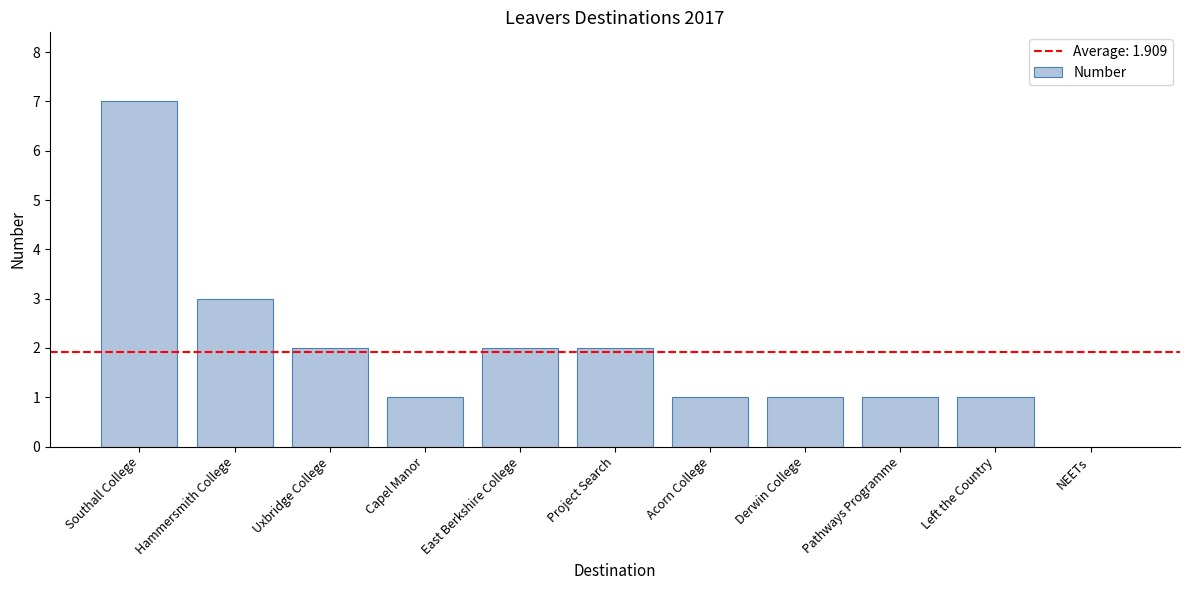

How many values are above zero?

10